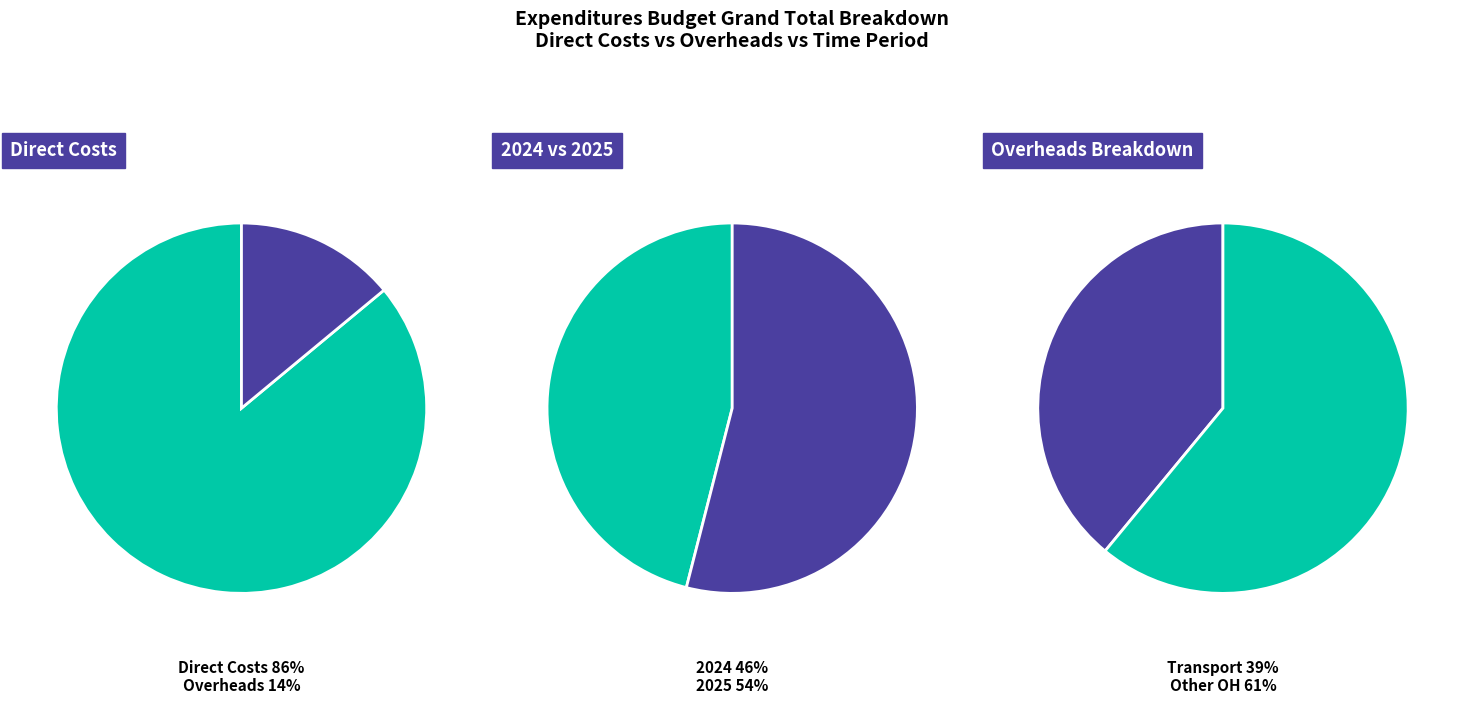

Is Postage the majority of the pie?

No